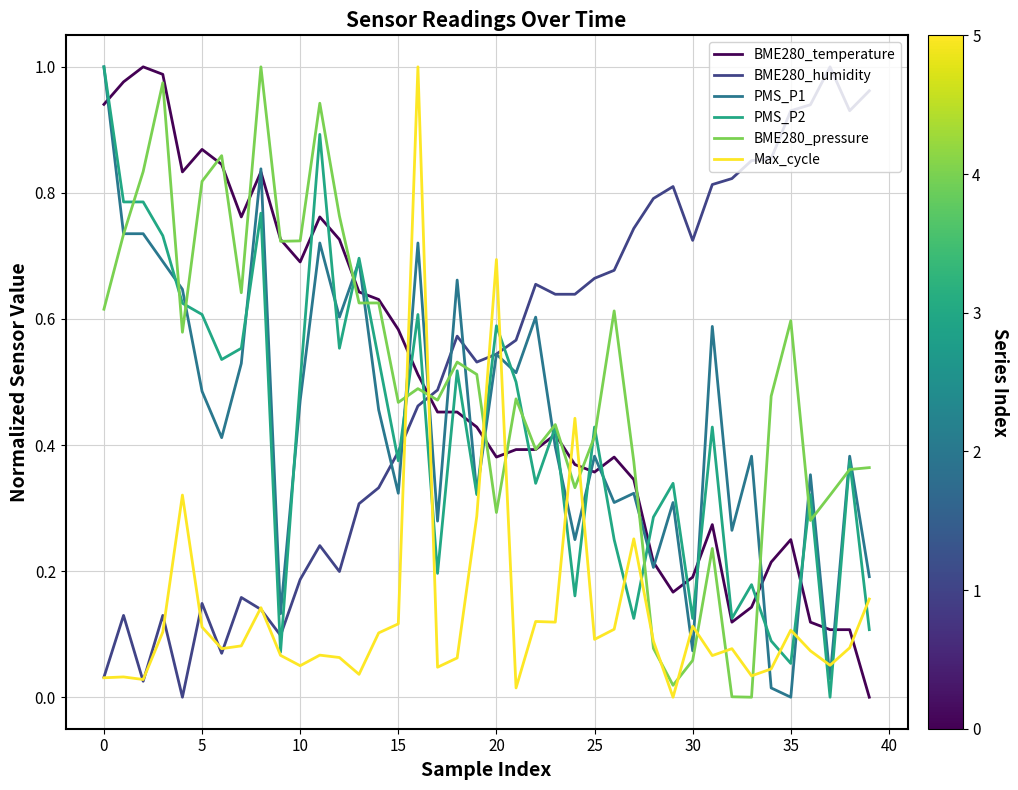

How many values in PMS_P1 are above zero?

39